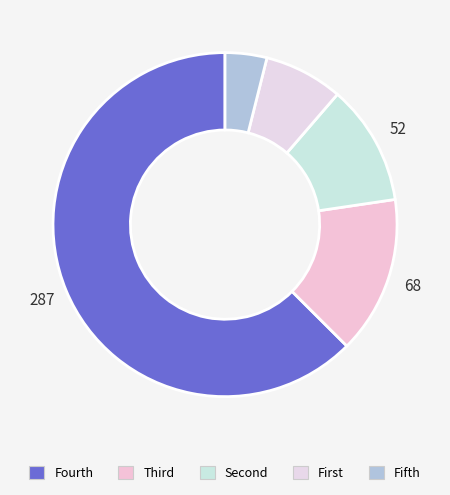

Count the number of slices in the pie.

5